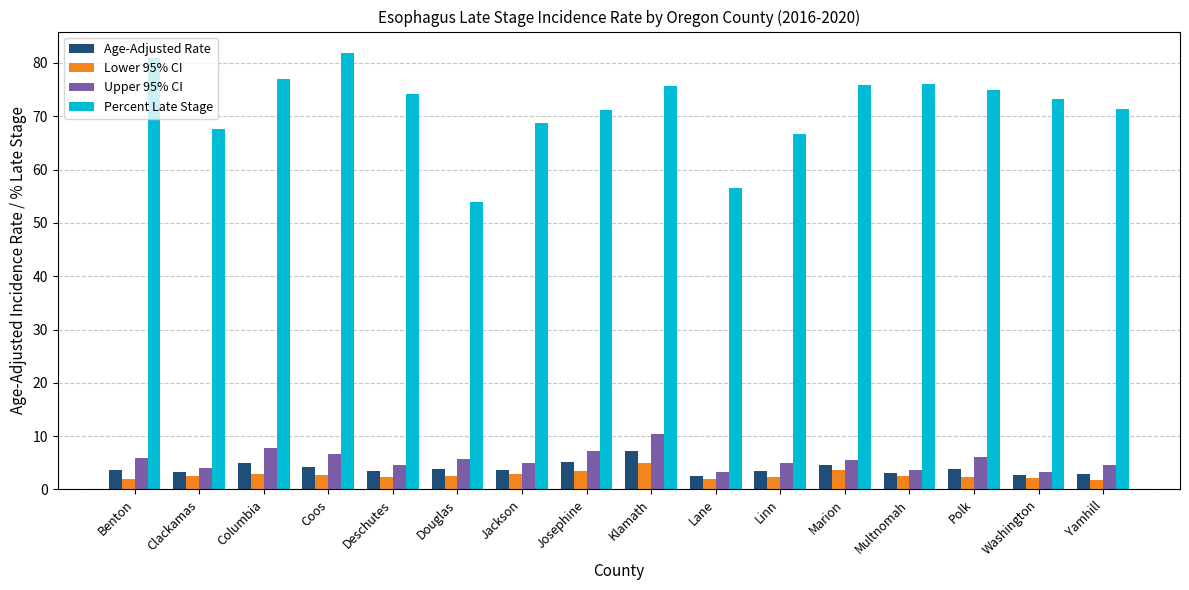

Rank the series by their maximum value, from highest to lowest.

Percent Late Stage, Upper 95% CI, Age-Adjusted Rate, Lower 95% CI